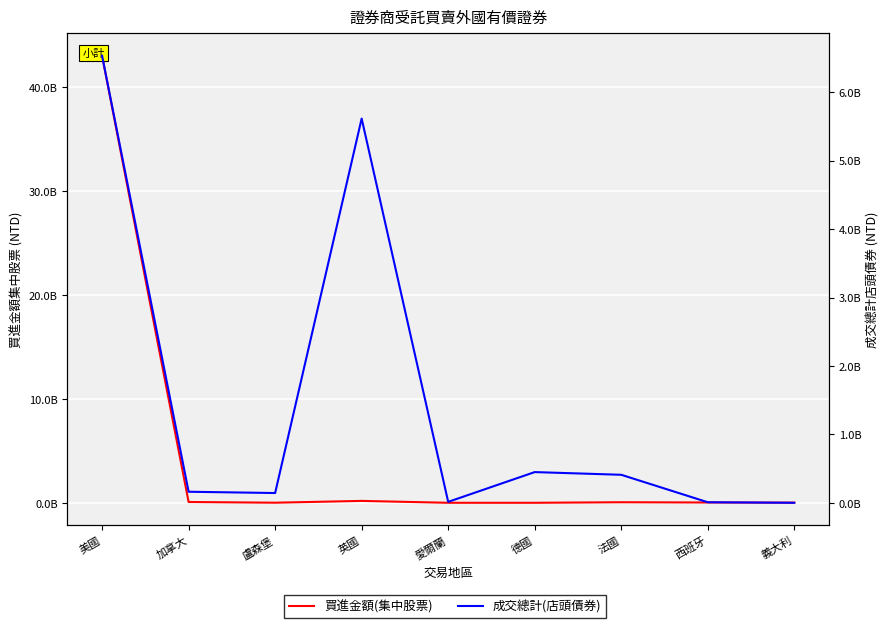

Count the number of data series in this chart.

2